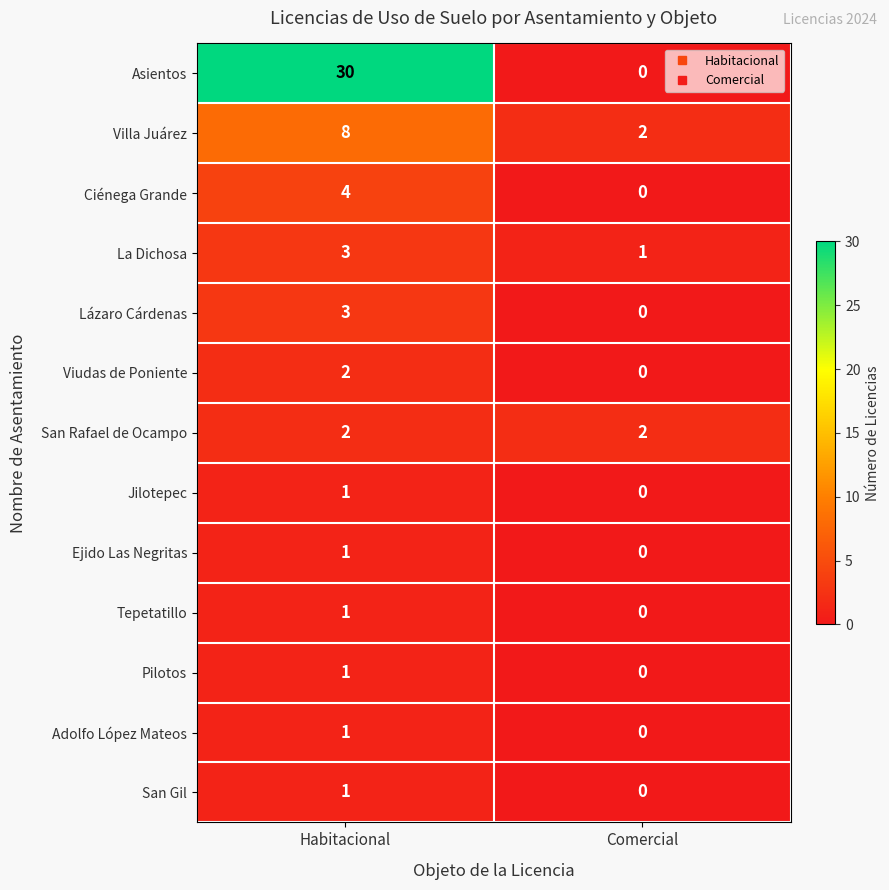

What is the sum of the San Rafael de Ocampo values at Habitacional and Comercial?

4